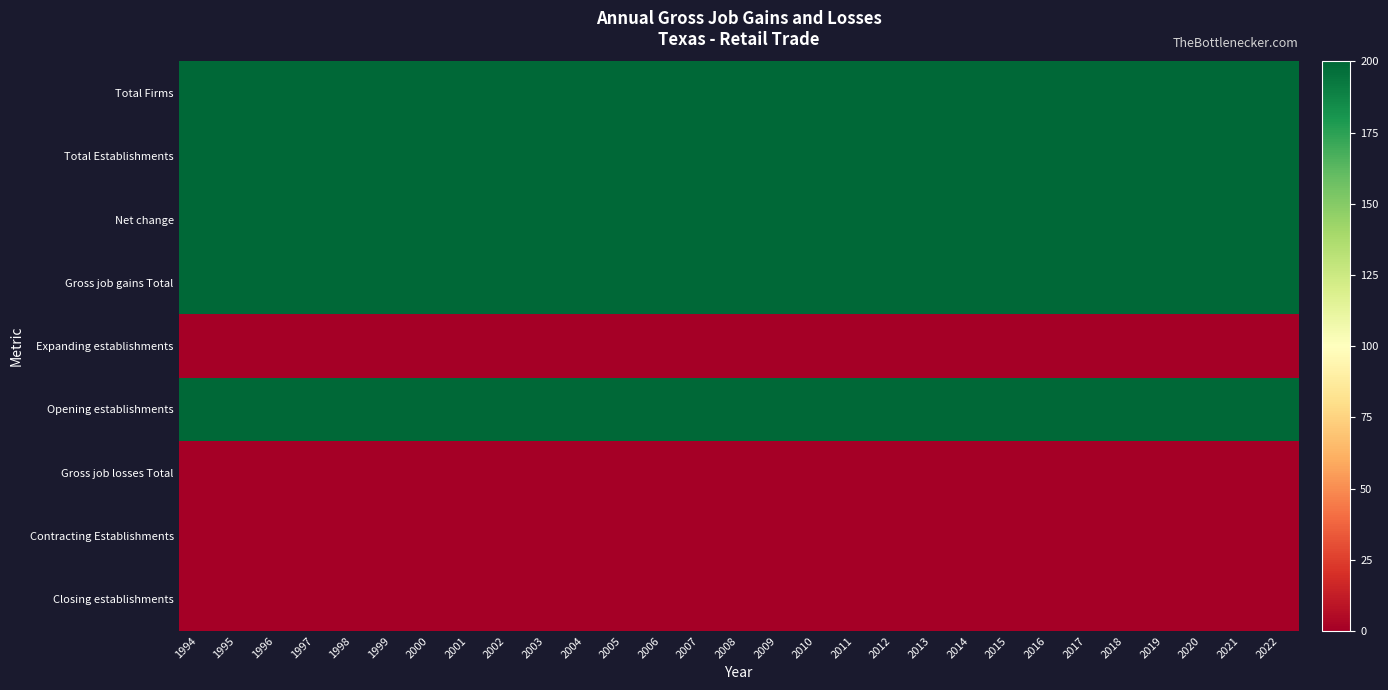

At how many categories does at least one series exceed 51?

29